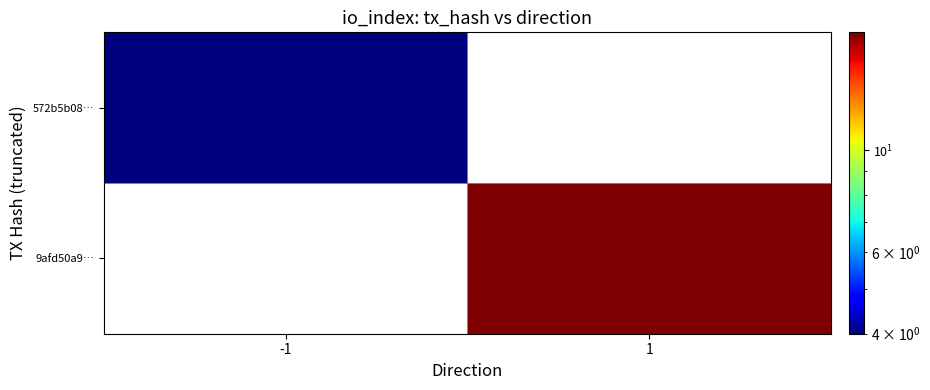

Is the value of 572b5b08… at -1 greater than the value of 9afd50a9… at -1?

No